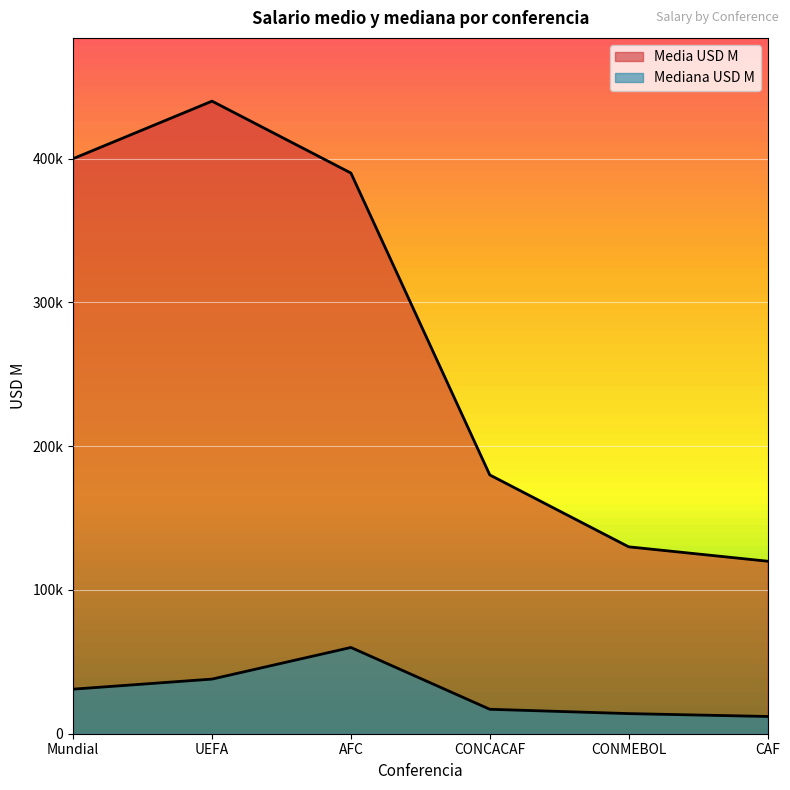

What are all the series names shown in the legend?

Media USD M, Mediana USD M